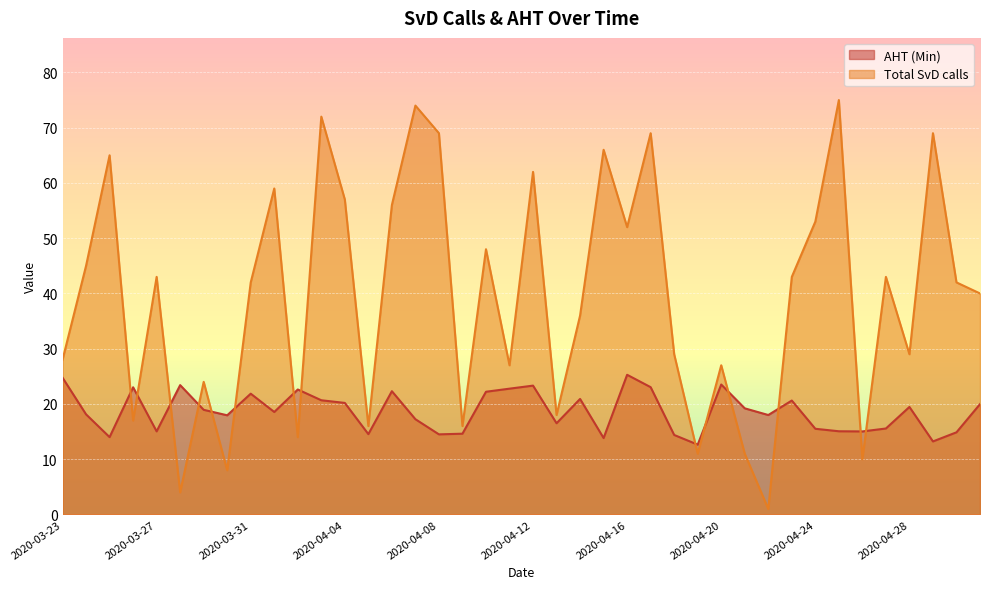

Read the AHT (Min) value at 2020-03-26.

23.0